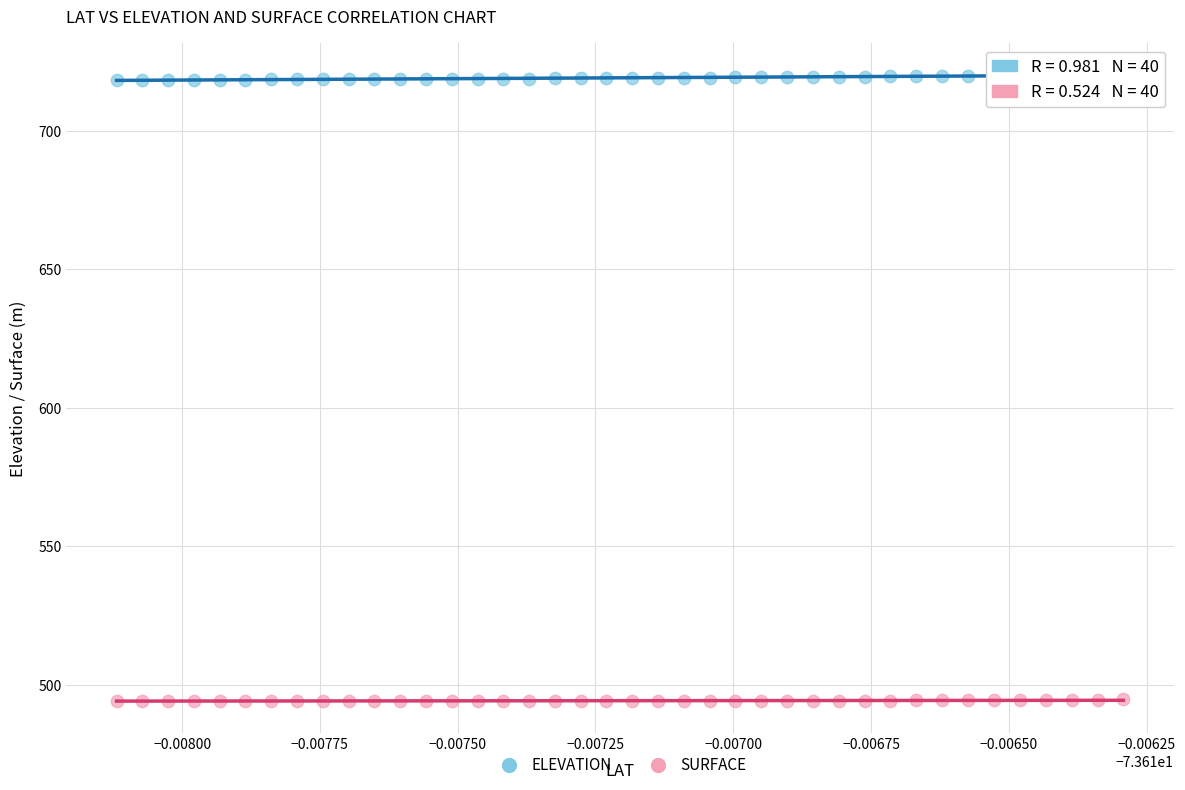

Across all data points, what is the range of Y values (max minus min)?

226.2